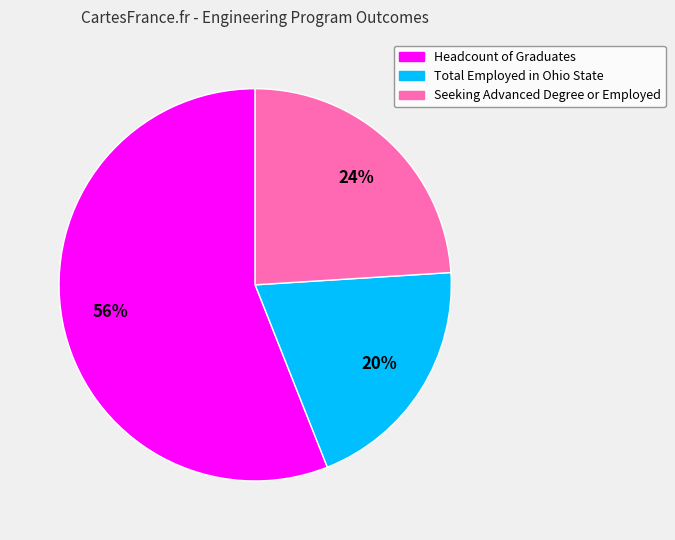

Which slice is the smallest?

Total Employed in Ohio State